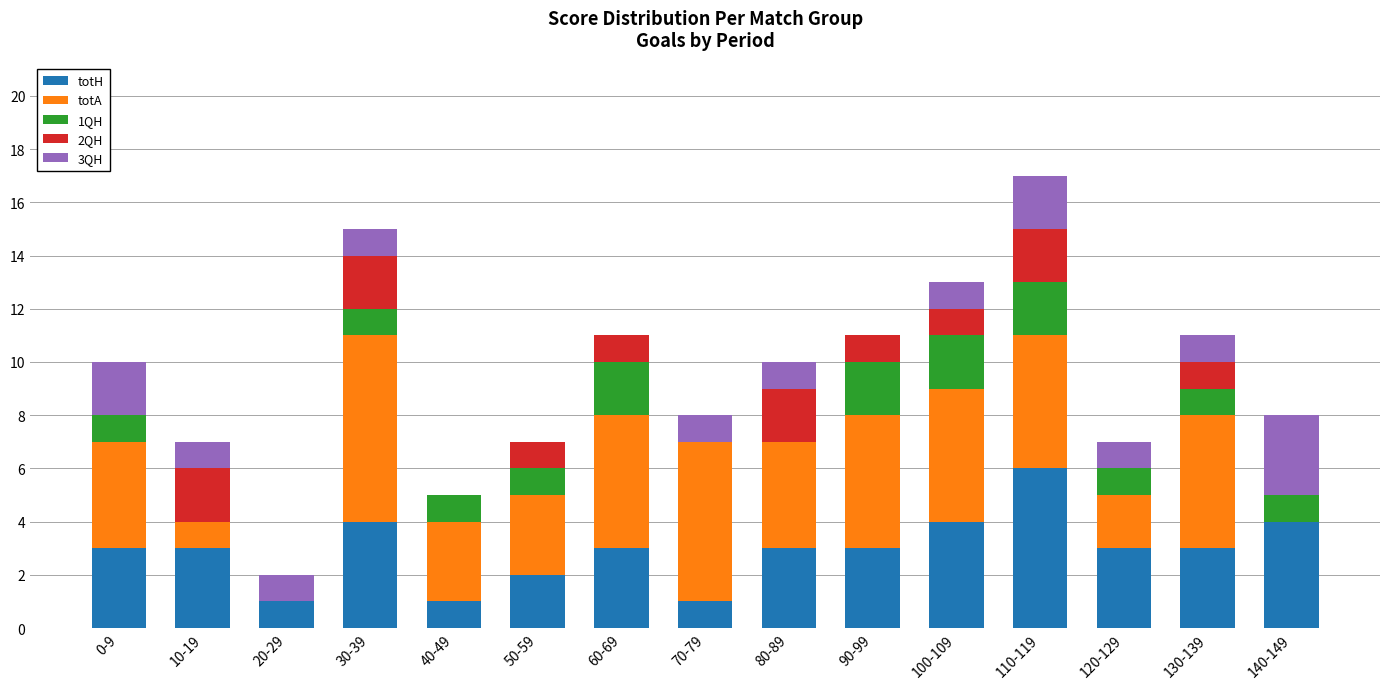

The value of totH at 100-109 is 7. True or false?

False